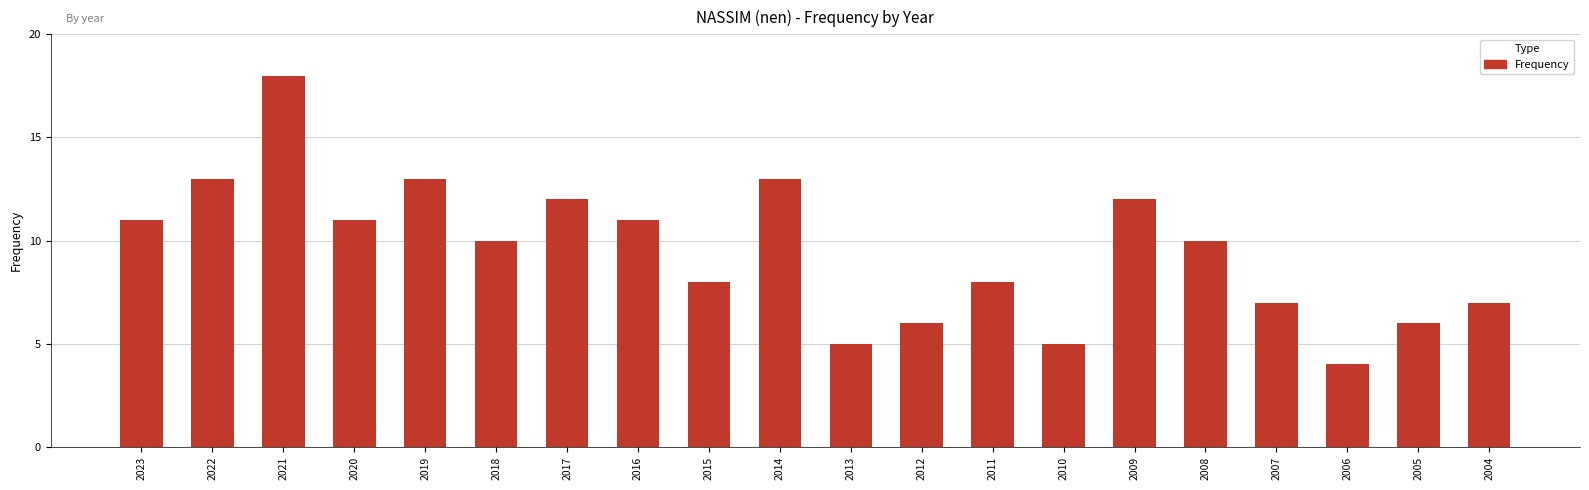

Reading right to left, what are all the values shown in this chart?

2004=7	2005=6	2006=4	2007=7	2008=10	2009=12	2010=5	2011=8	2012=6	2013=5	2014=13	2015=8	2016=11	2017=12	2018=10	2019=13	2020=11	2021=18	2022=13	2023=11